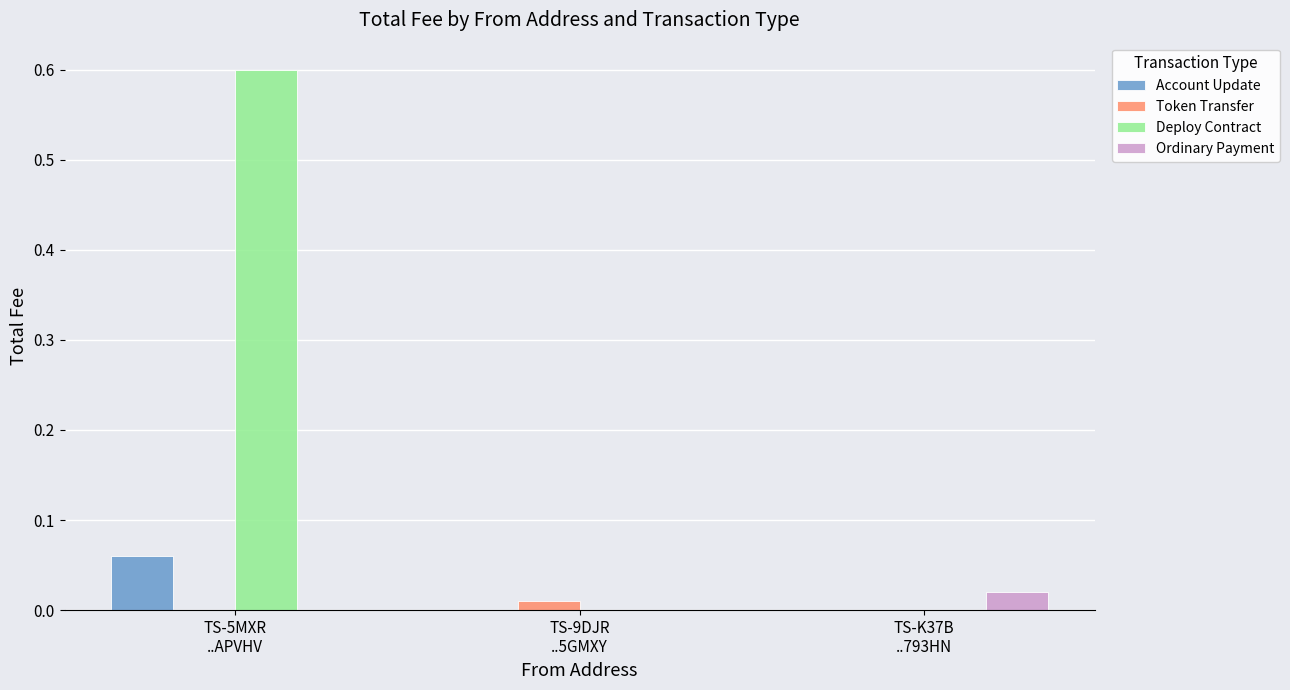

What is the highest value of the Deploy Contract series?

0.6